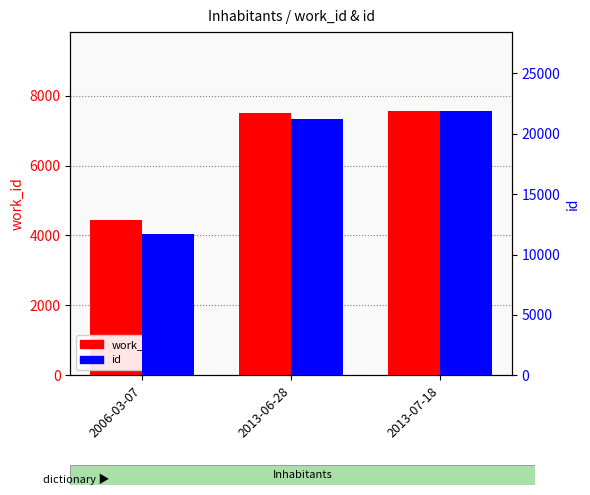

Reading right to left, what are all the values shown in this chart?

work_id: 2013-07-18=7550	2013-06-28=7490	2006-03-07=4435
id: 2013-07-18=21860	2013-06-28=21254	2006-03-07=11684